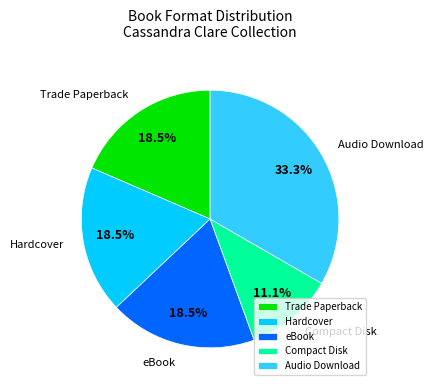

What portion of the pie excludes eBook?

81.5%